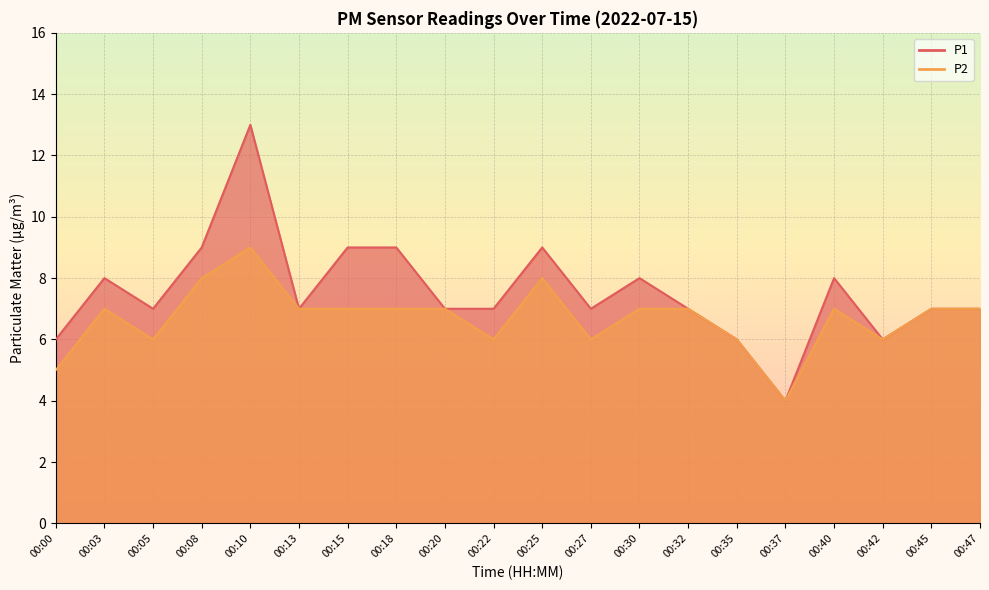

Rank the categories by P2 value from highest to lowest.

00:10, 00:08, 00:25, 00:03, 00:13, 00:15, 00:18, 00:20, 00:30, 00:32, 00:40, 00:45, 00:47, 00:05, 00:22, 00:27, 00:35, 00:42, 00:00, 00:37